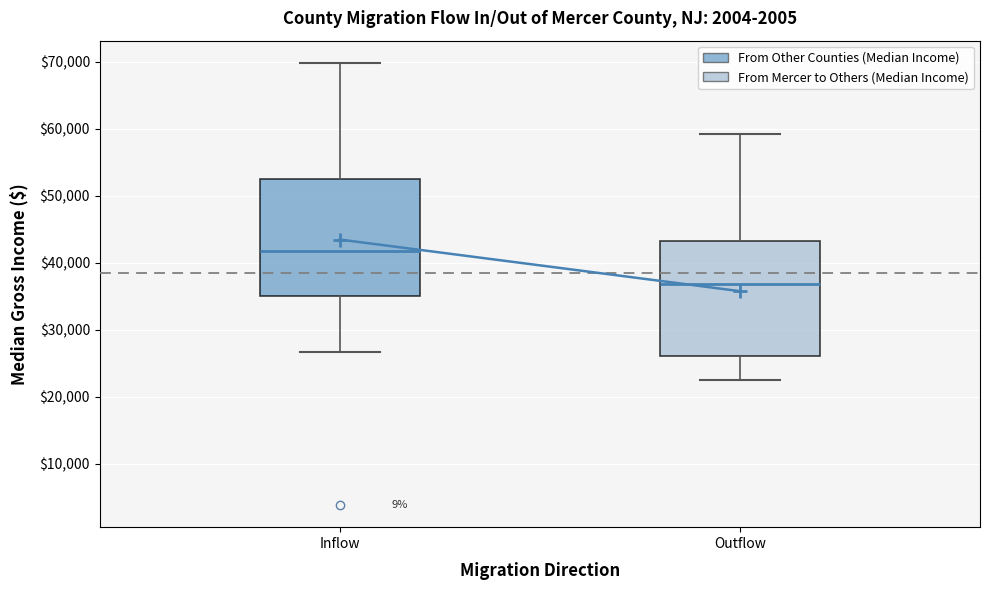

Which box's median line is the highest?

Inflow